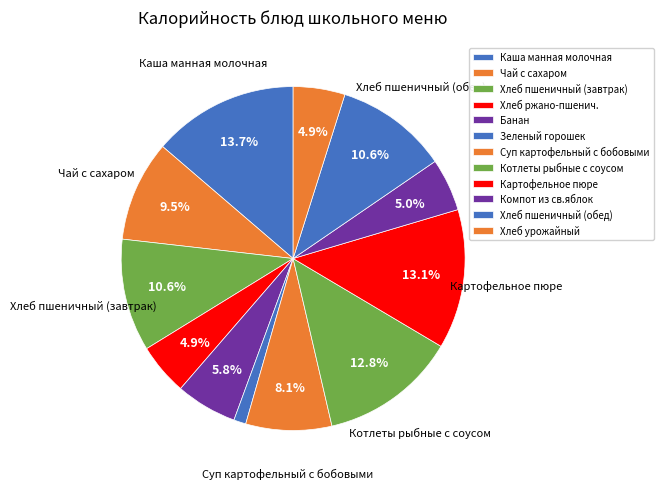

Count the number of slices in the pie.

12